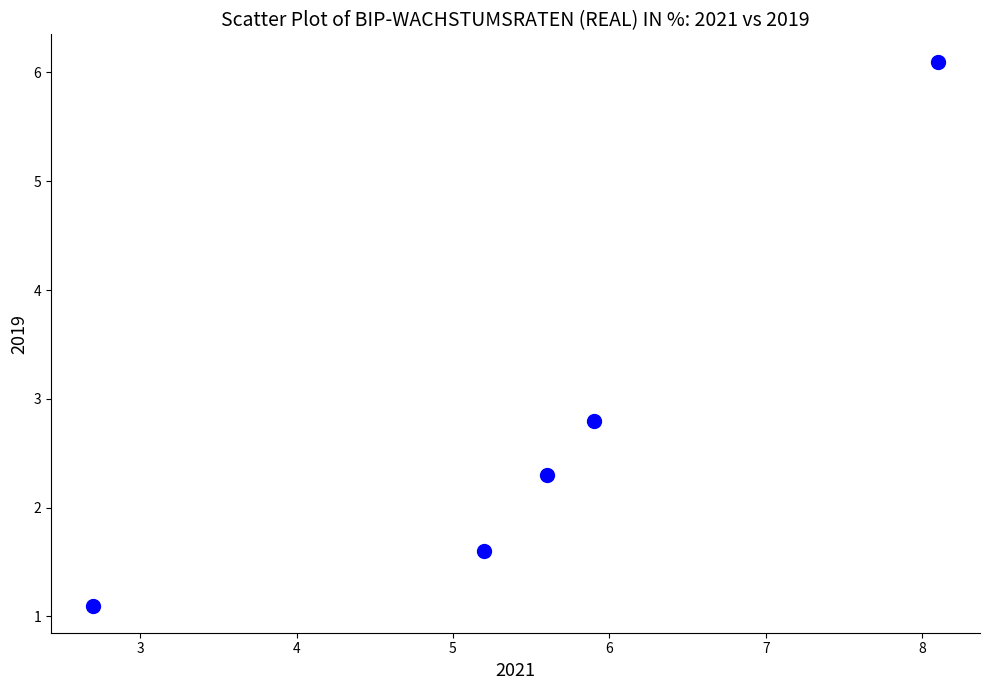

What is the average X value?

5.5